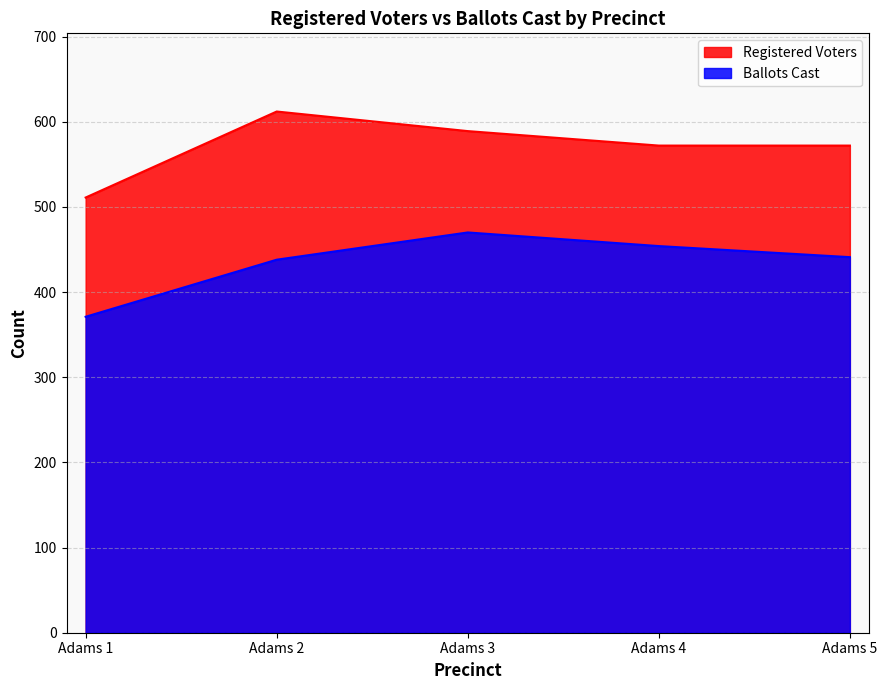

Does the chart have visible grid lines?

Yes